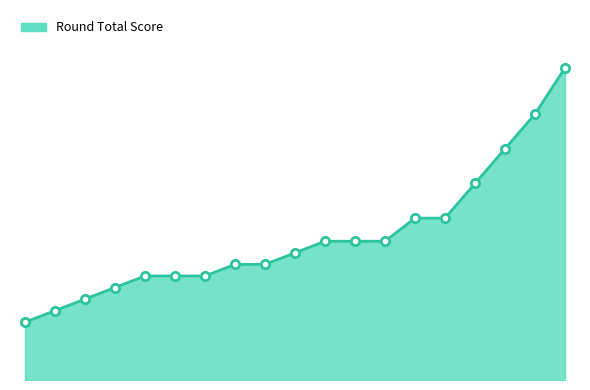

At which category does the chart reach its minimum across all series?

1